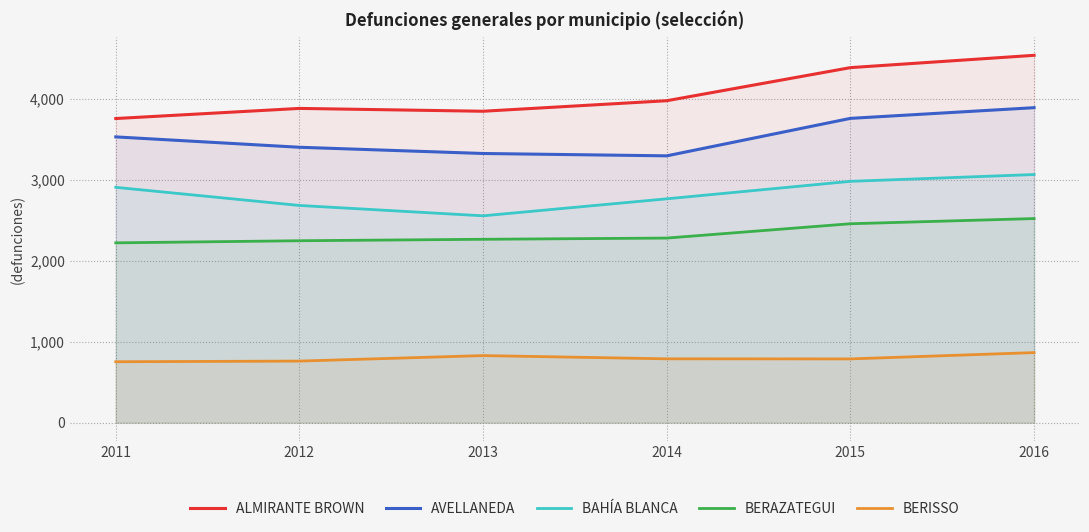

Count the number of data series in this chart.

5